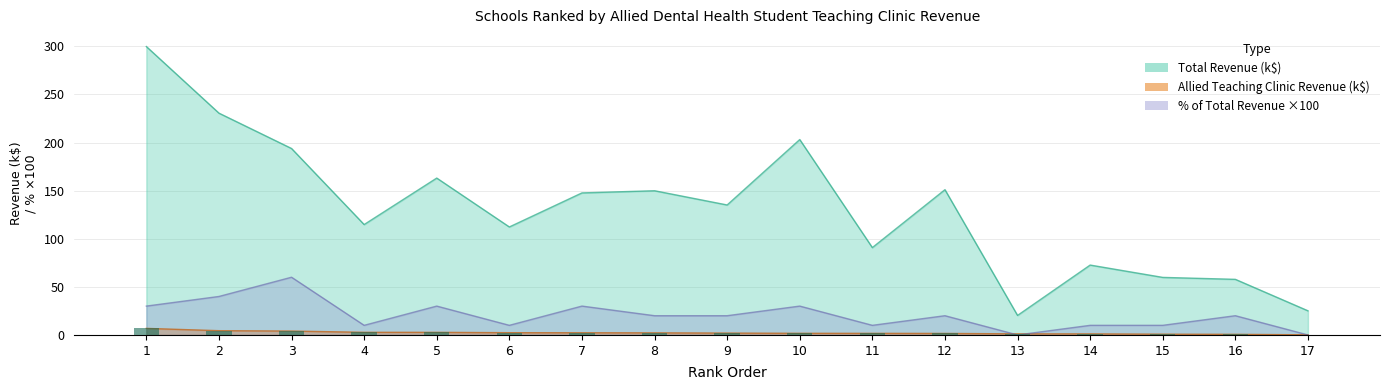

Which series has the largest range (max minus min)?

Total Revenue